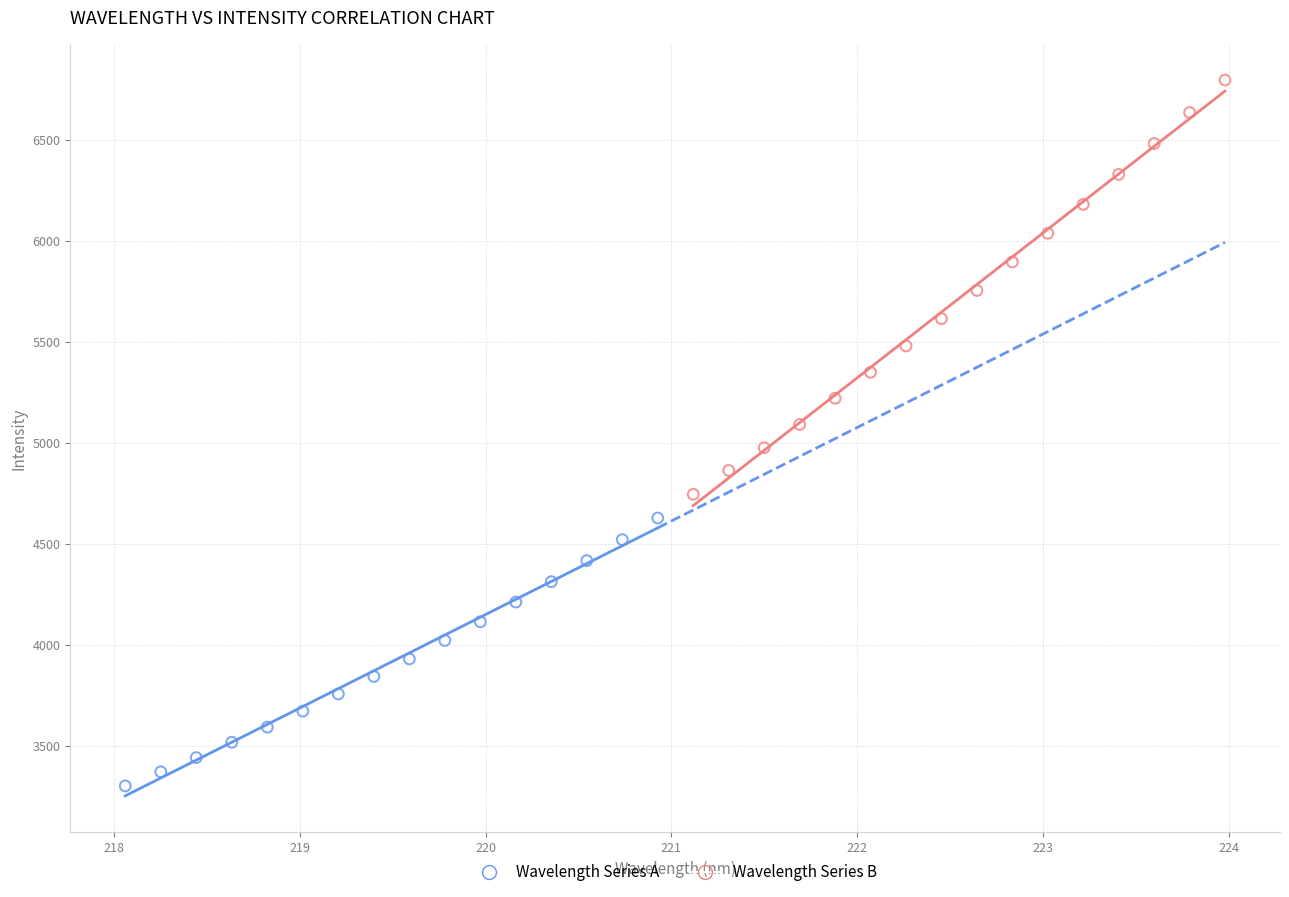

Which series contains the lowest Y value?

Wavelength Series A